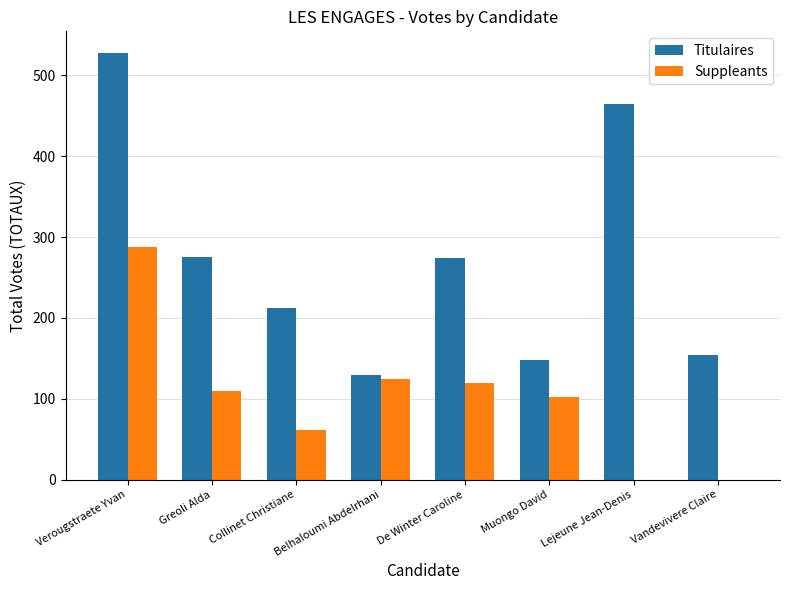

What is the highest value of the Titulaires series?

528